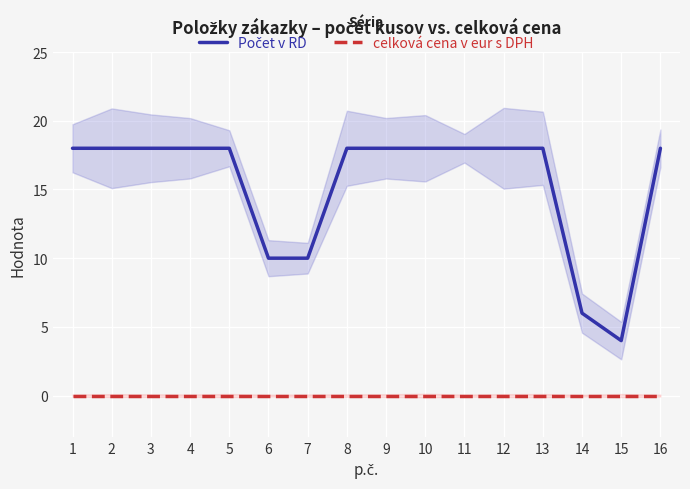

List the labels in order of Počet v RD value, largest first.

1, 2, 3, 4, 5, 8, 9, 10, 11, 12, 13, 16, 6, 7, 14, 15